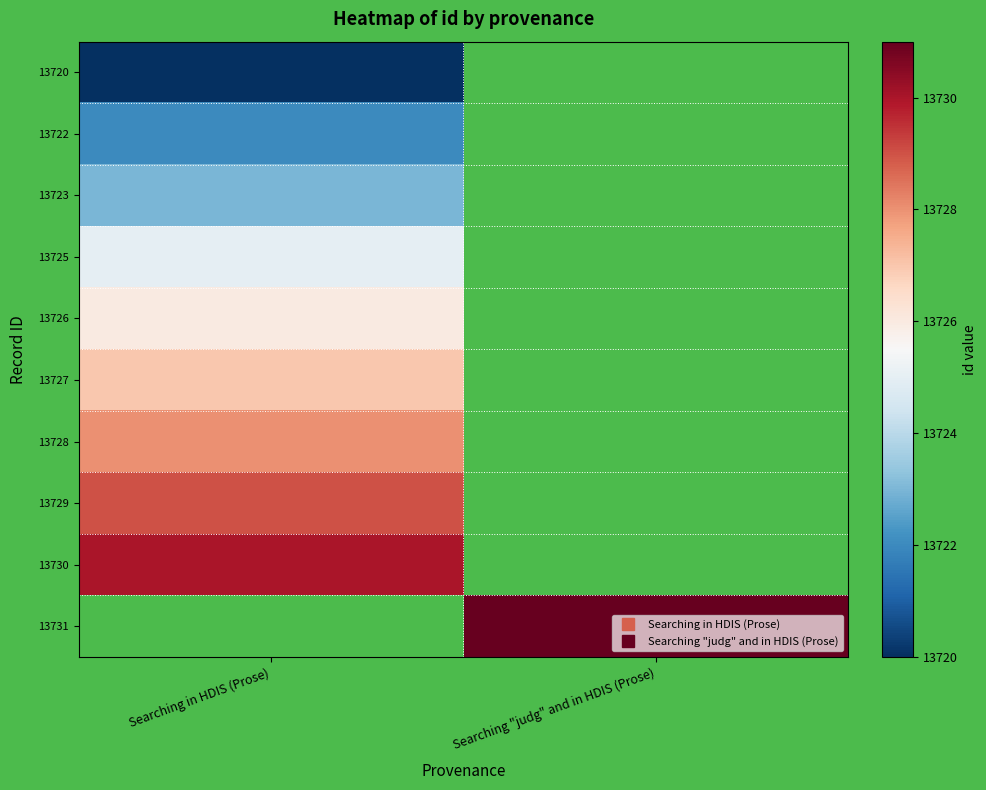

What is the maximum value for 13725?

13725.0